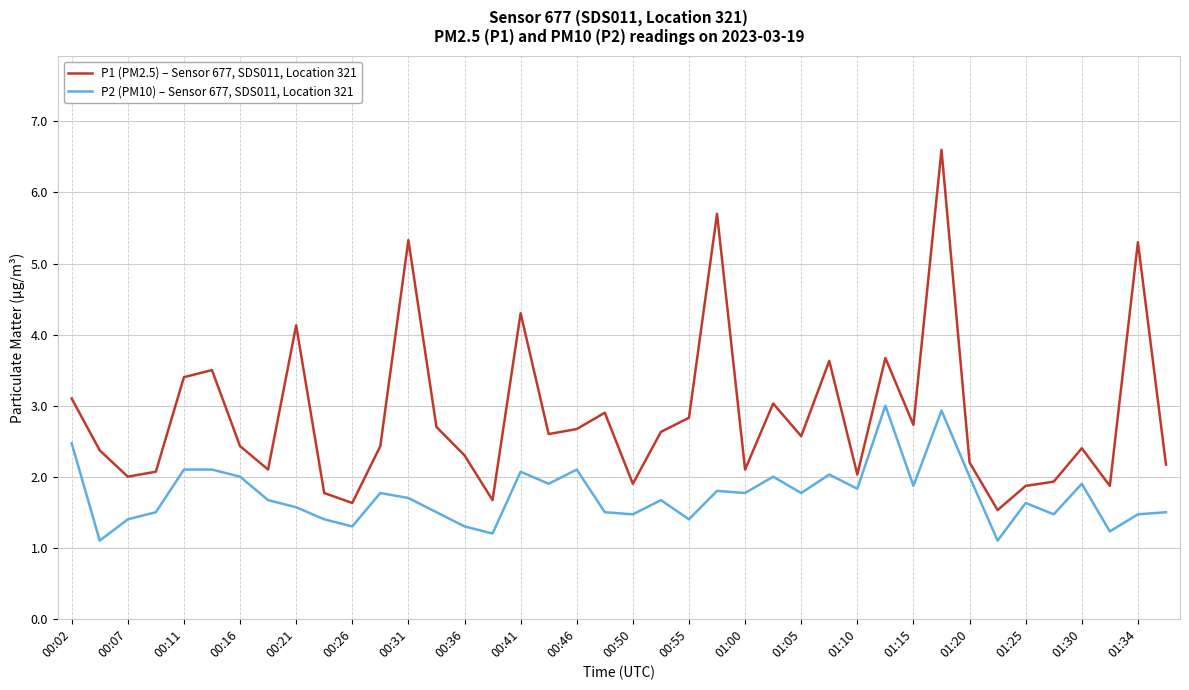

What is the difference between the maximum and minimum values in the P2 (PM10) – Sensor 677, SDS011, Location 321 series?

1.9